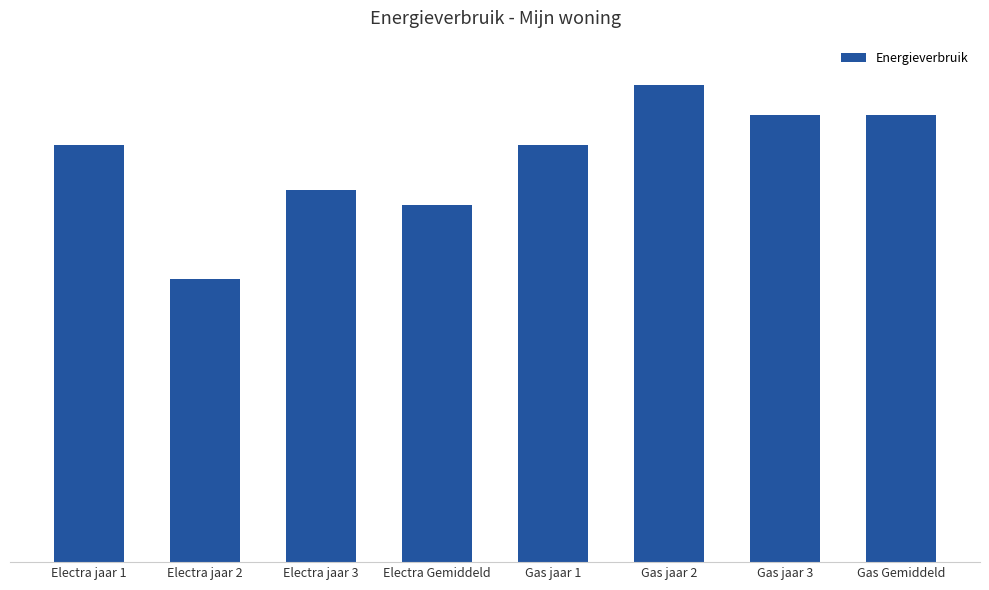

Reading left to right, extract all data points from this chart.

Electra jaar 1=2800	Electra jaar 2=1900	Electra jaar 3=2500	Electra Gemiddeld=2400	Gas jaar 1=2800	Gas jaar 2=3200	Gas jaar 3=3000	Gas Gemiddeld=3000